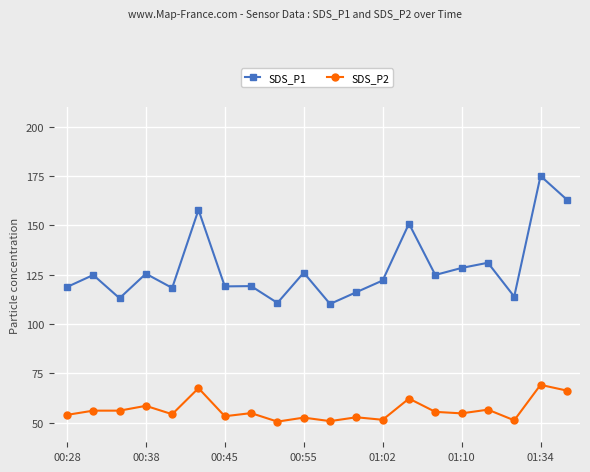

How many data points in SDS_P1 are less than 124?

10